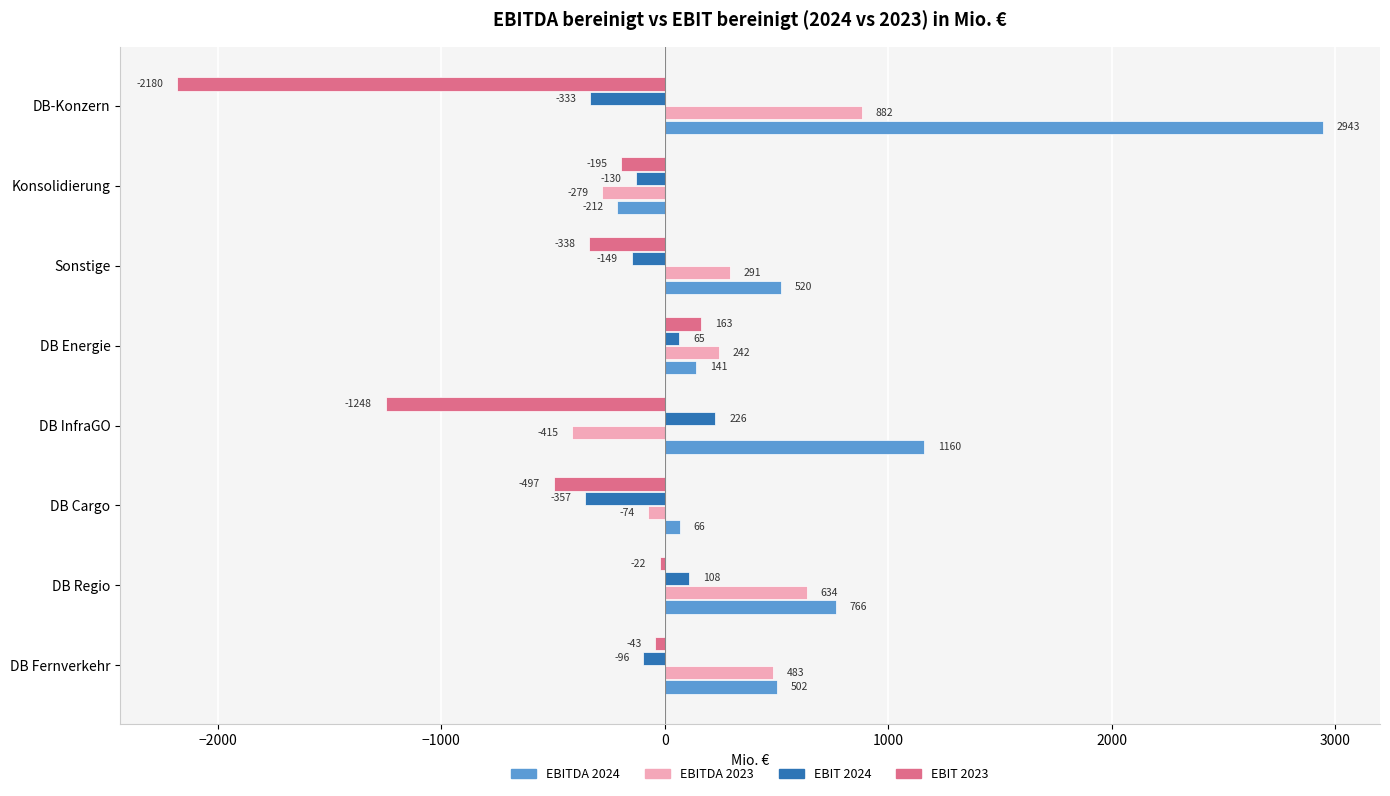

Is it true that EBITDA 2023 equals 242 at DB Energie?

True